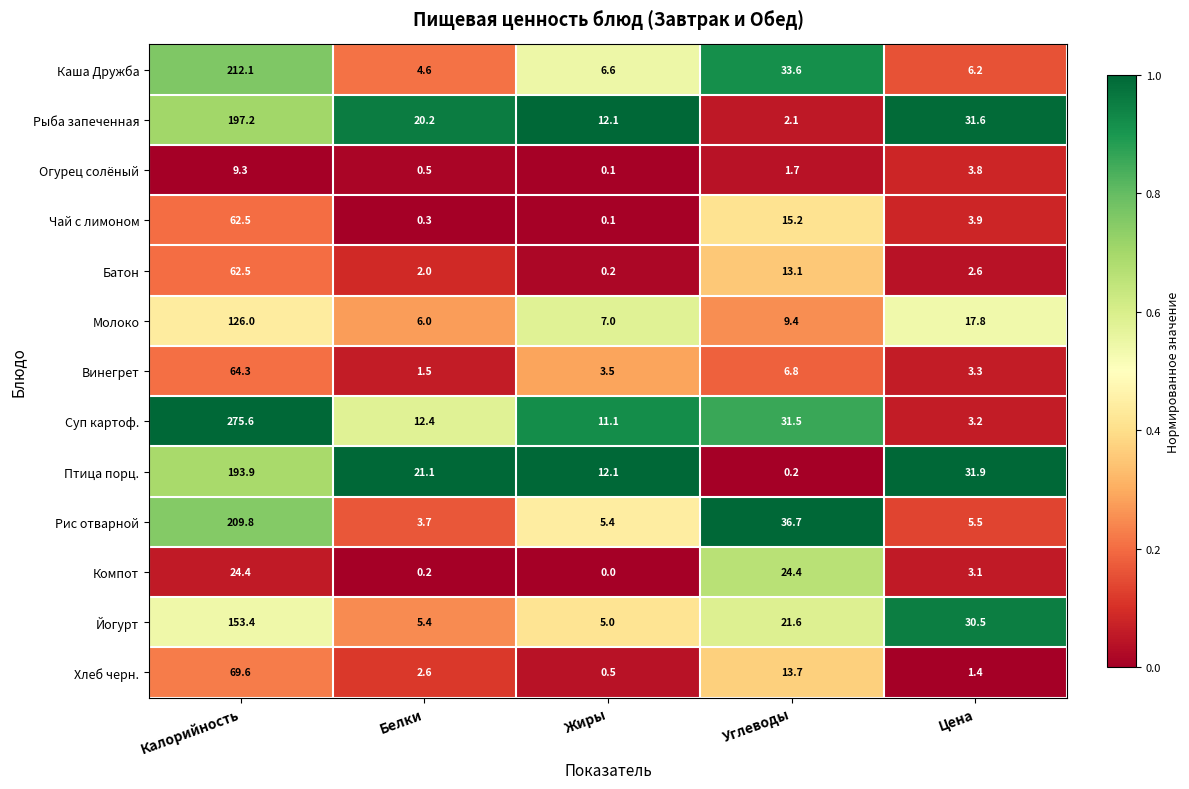

How many series are shown in this chart?

13